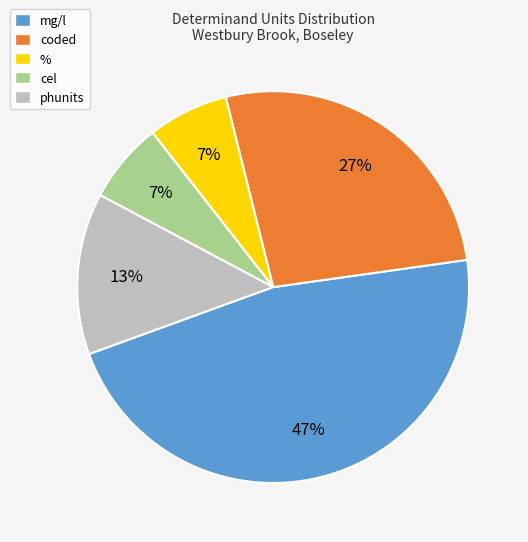

Count the number of slices in the pie.

5